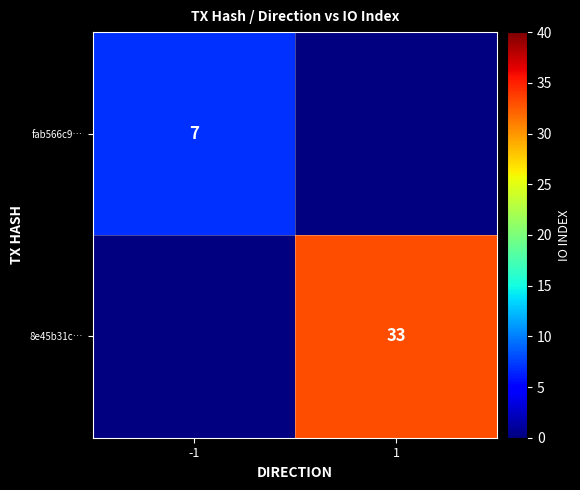

The 8e45b31c… series shows 33 at 1. True or false?

True